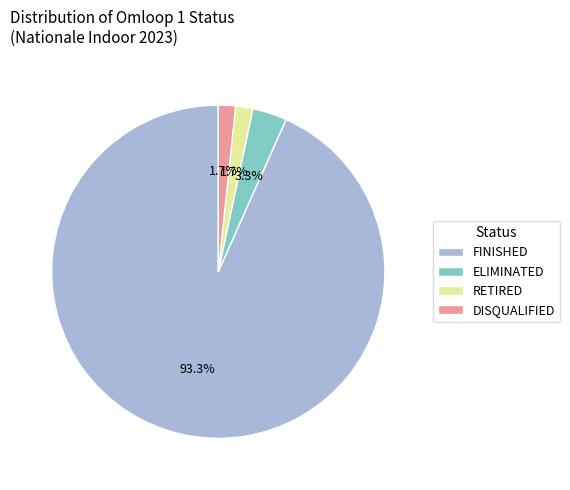

Approximately how many times larger is the value at DISQUALIFIED compared to RETIRED?

1.0